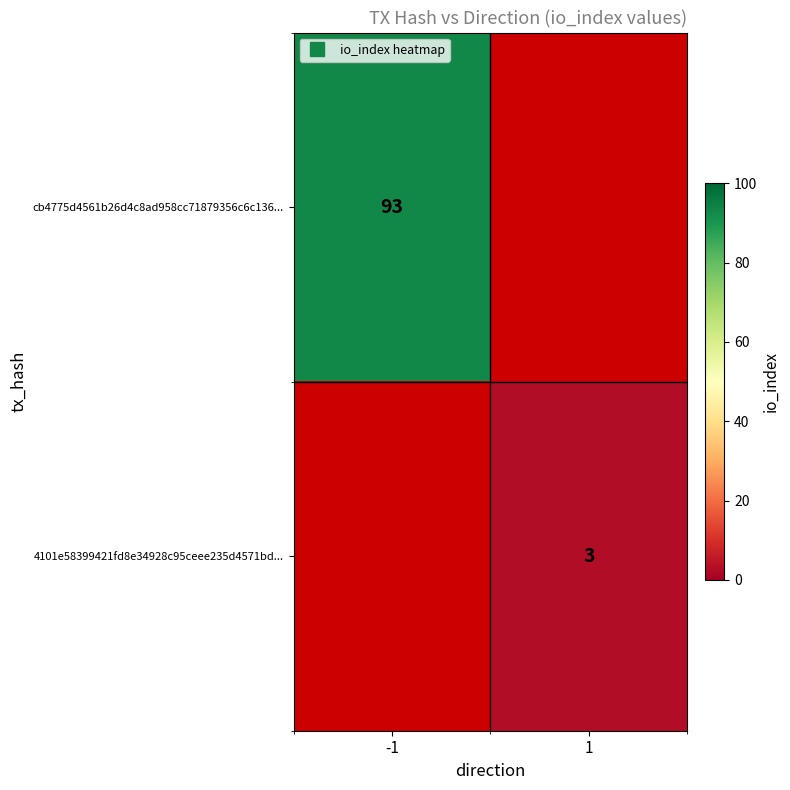

How many values in cb4775d4561b26d4c8ad958cc71879356c6c136... are above zero?

1